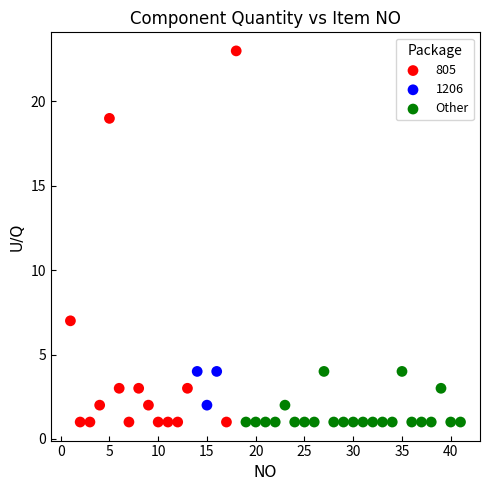

Which series has the widest spread of Y values?

805